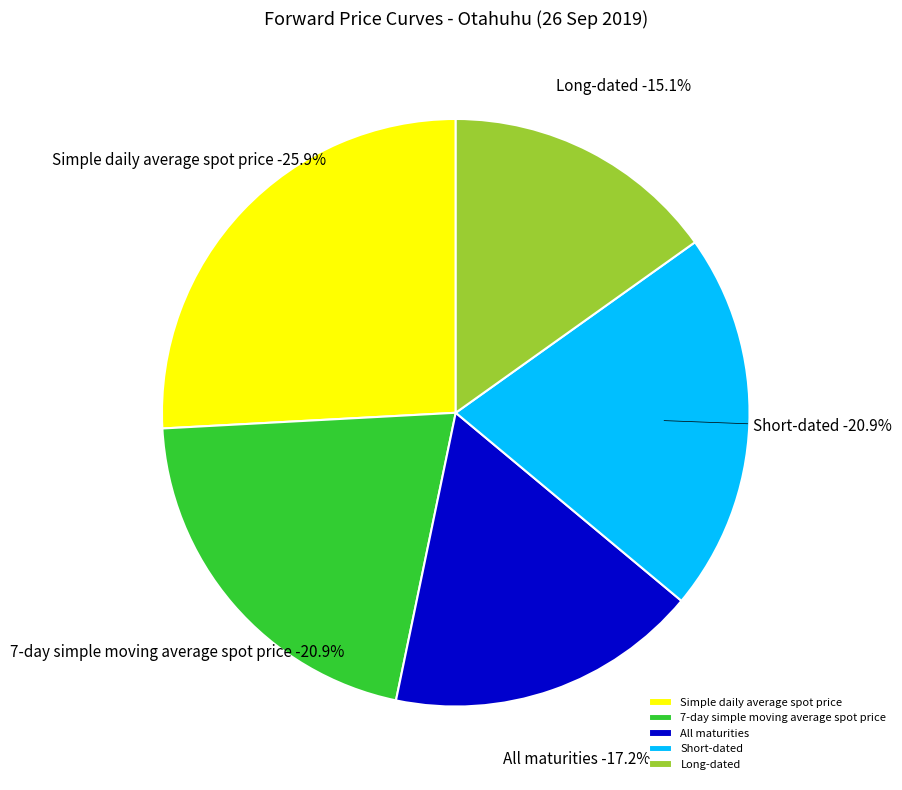

To the nearest percent, what portion does Simple daily average spot price represent?

26%